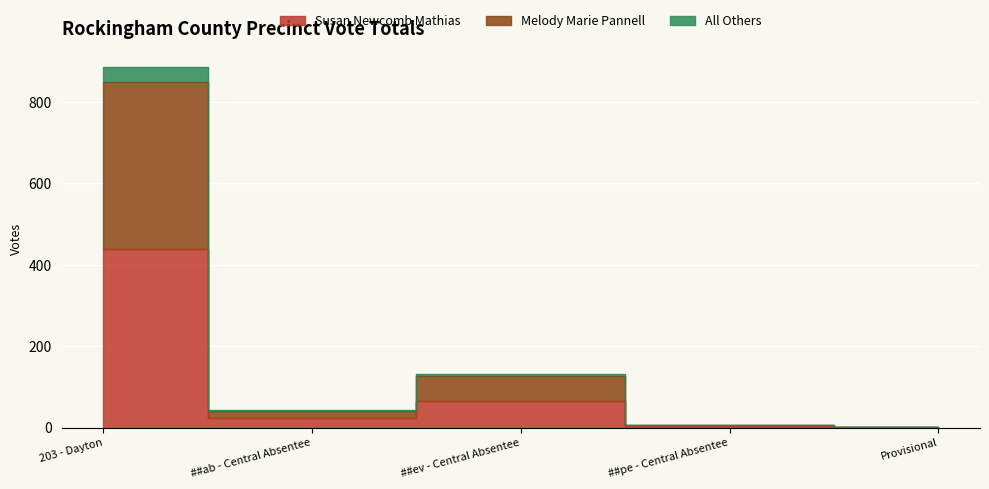

True or false: All Others and Susan Newcomb Mathias intersect in this chart.

False